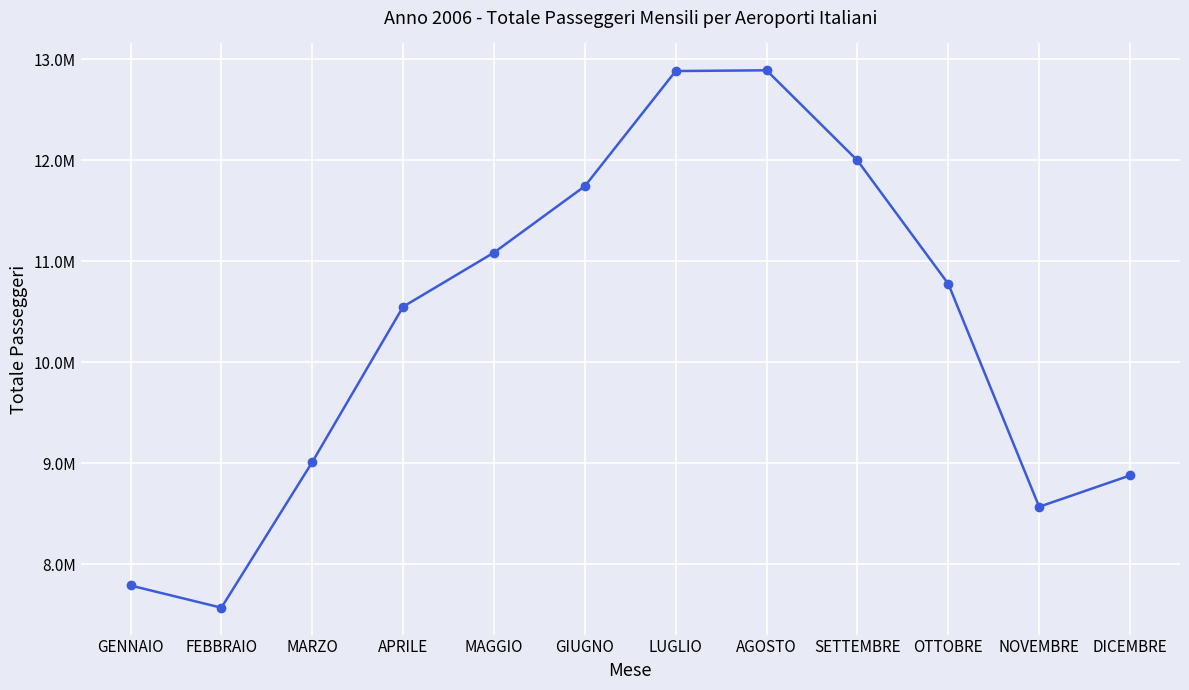

Is it true that the value at SETTEMBRE is 3016739?

False